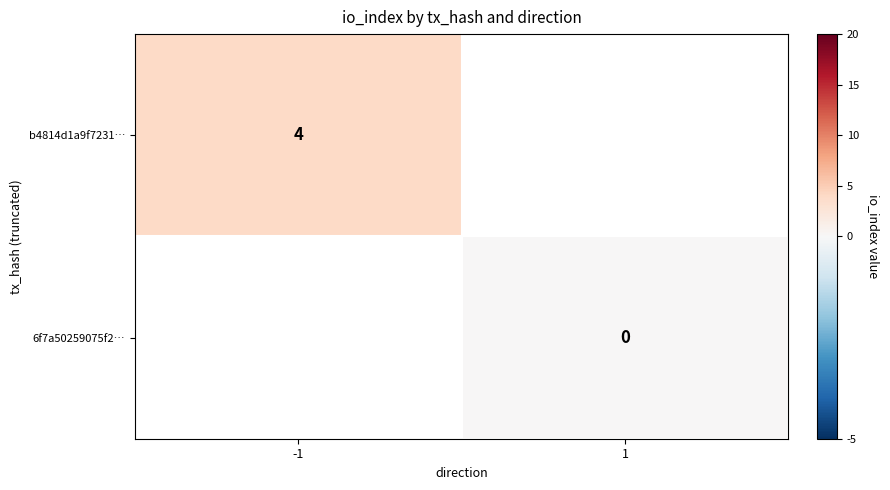

True or false: b4814d1a9f7231… has a value of 4 at -1.

True